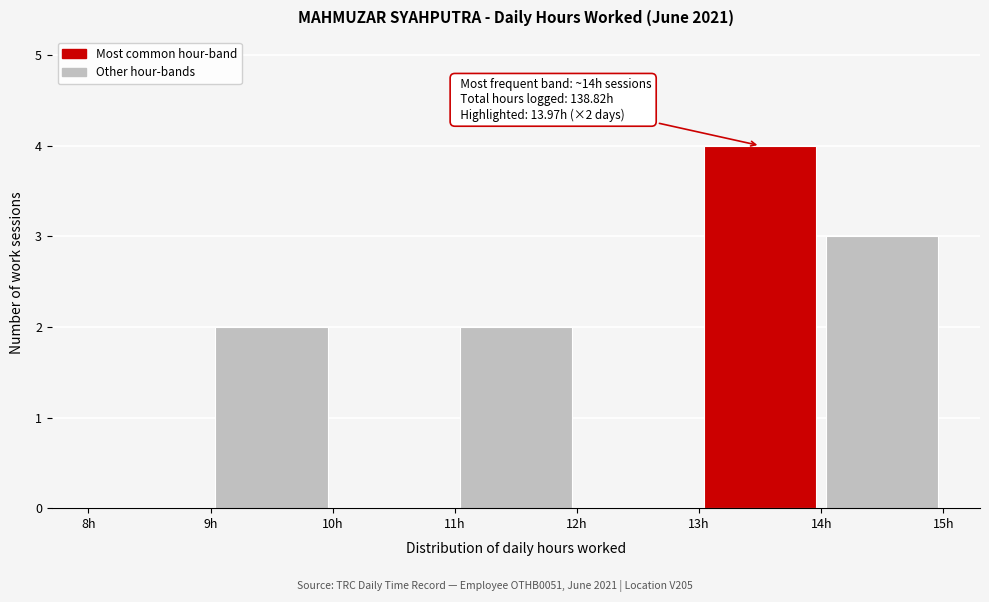

Which range on the x-axis has the tallest bar?

13 to 14